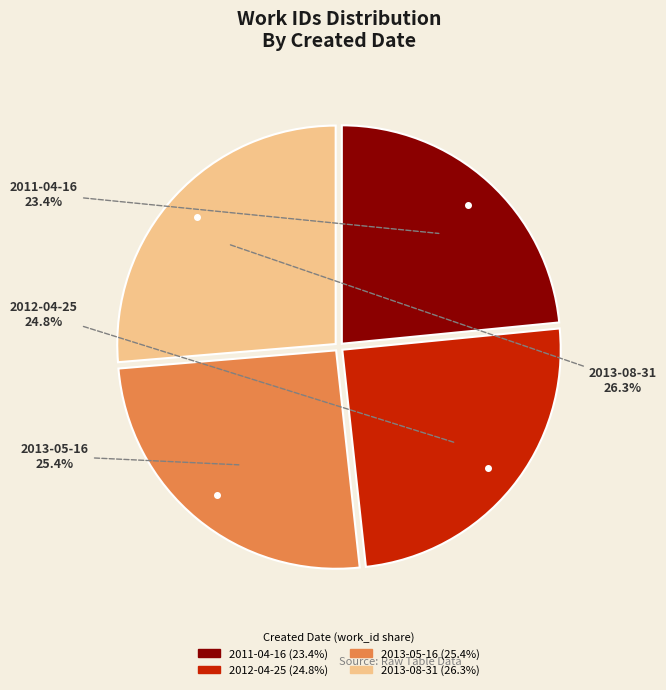

True or false: 2013-05-16 accounts for 38% of the total.

False